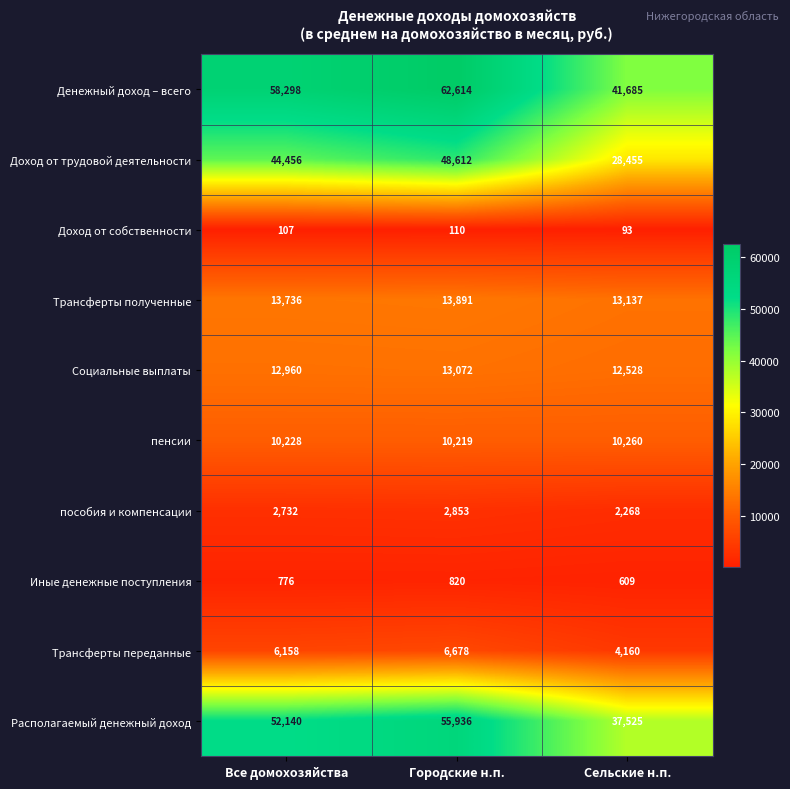

Which category has the highest value across all series?

Городские н.п.